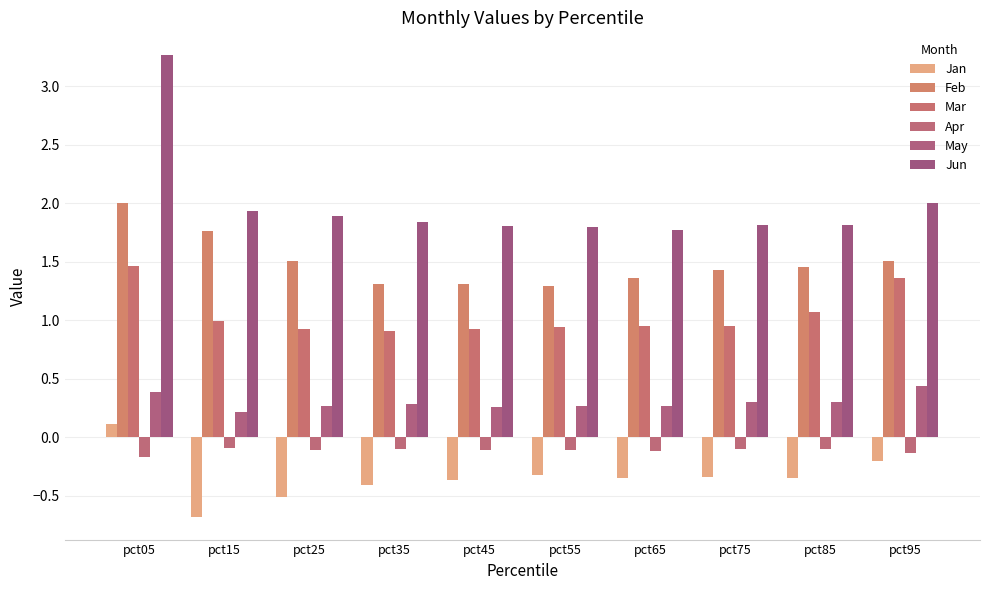

What is the maximum value for May?

0.4